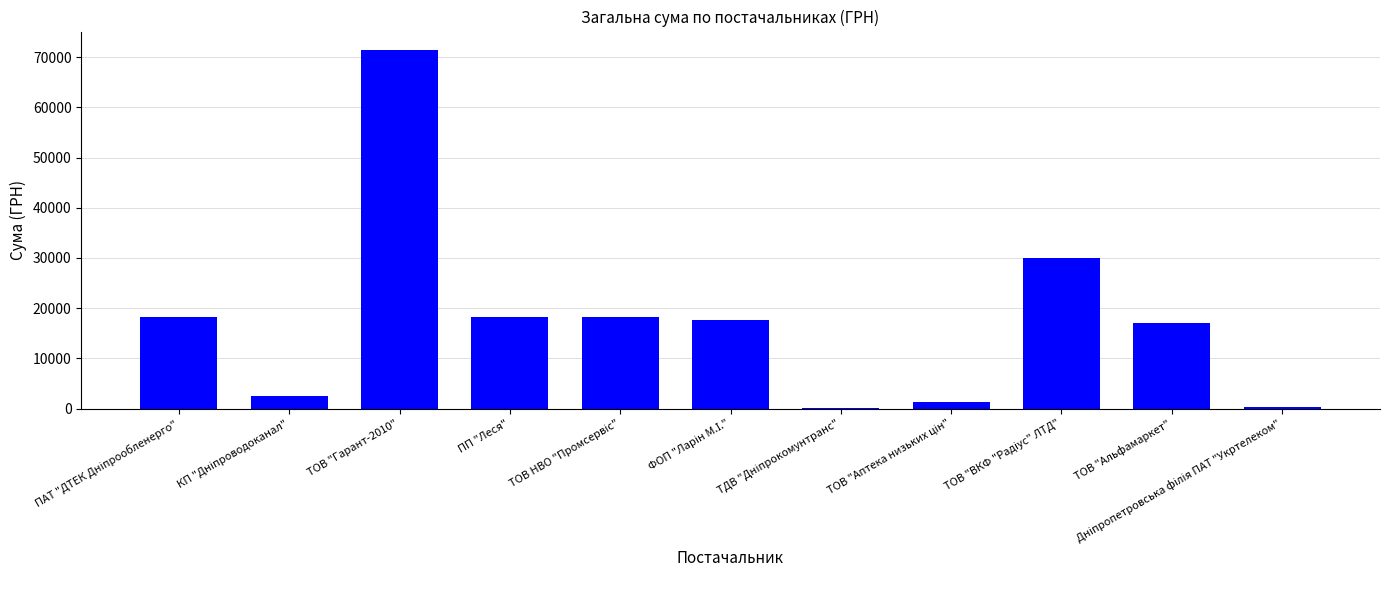

Which category has the highest value across all series?

ТОВ "Гарант-2010"